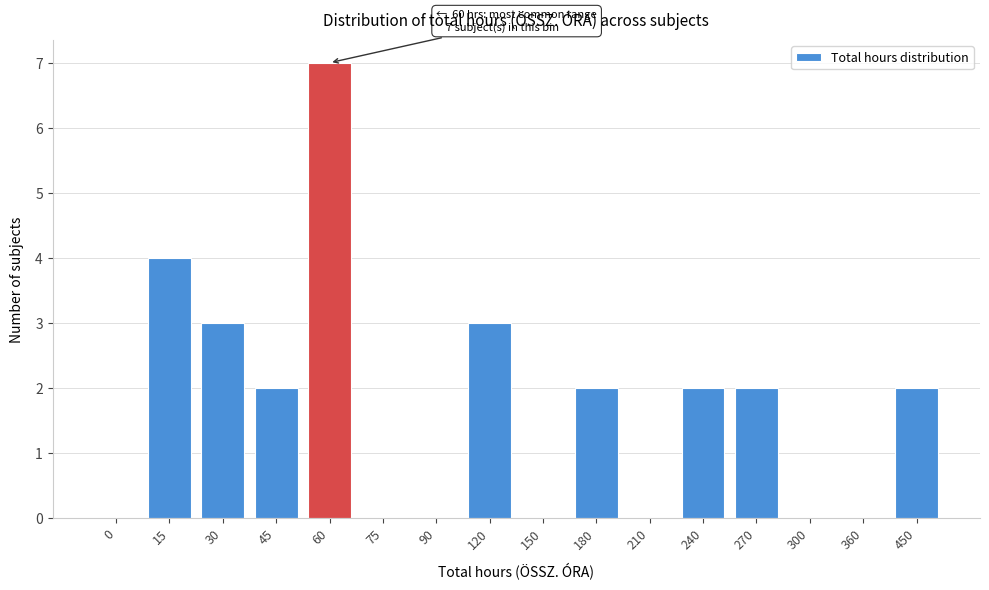

Reading right to left, what are all the values shown in this chart?

450=2	360=0	300=0	270=2	240=2	210=0	180=2	150=0	120=3	90=0	75=0	60=7	45=2	30=3	15=4	0=0